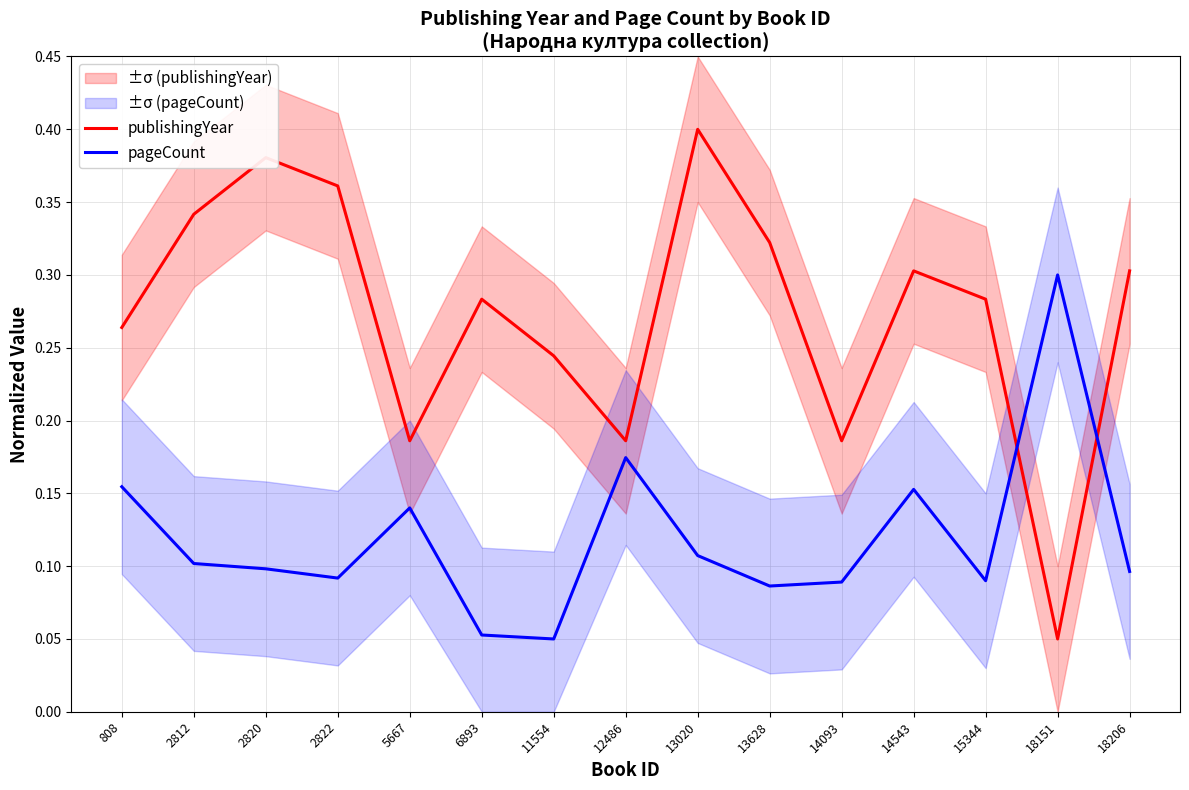

How many interior local peaks does the publishingYear series have?

4